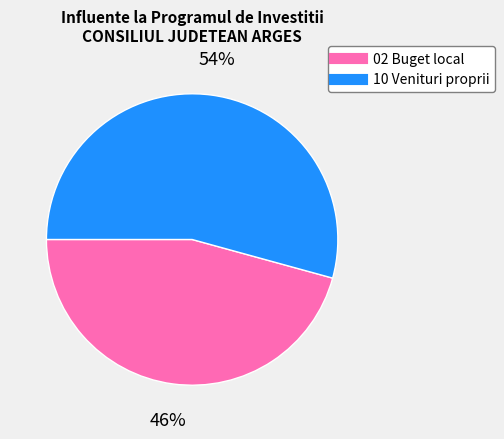

Approximately how many times larger is the value at 10 Venituri proprii compared to 02 Buget local?

1.2